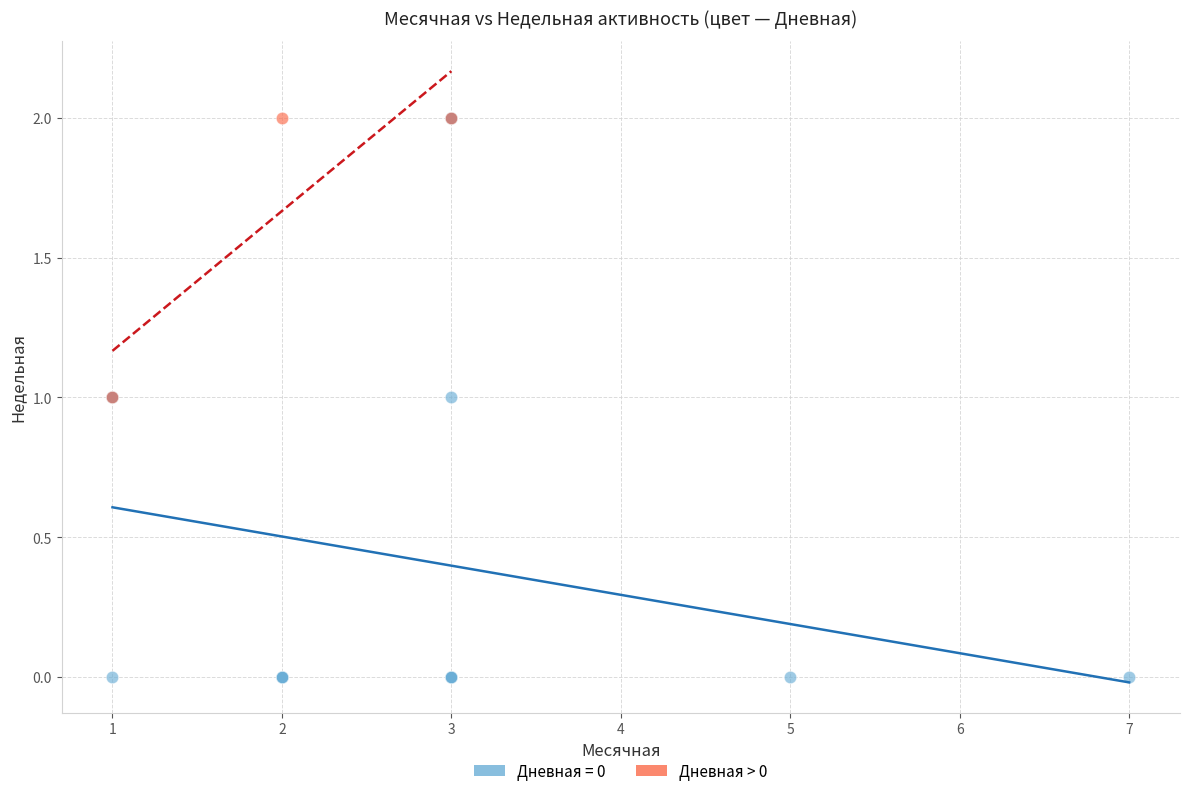

Which series has the widest spread of Y values?

Дневная = 0